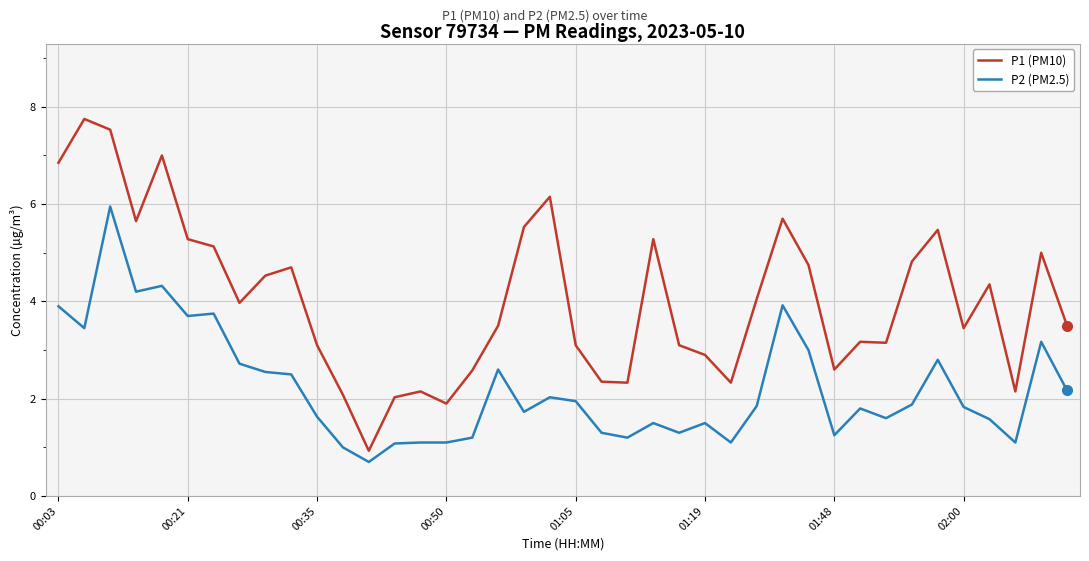

Which series has the largest total across all categories?

P1 (PM10)